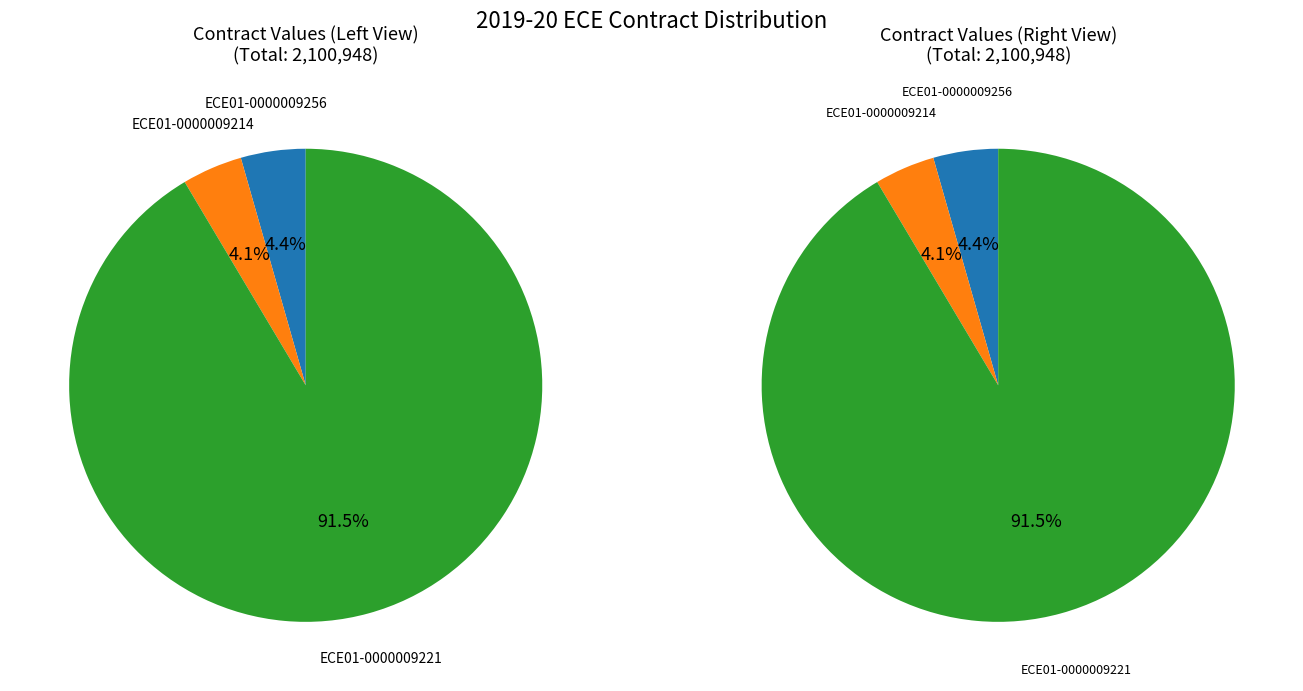

What percentage is the ECE01-0000009221 slice, to the nearest percent?

91%